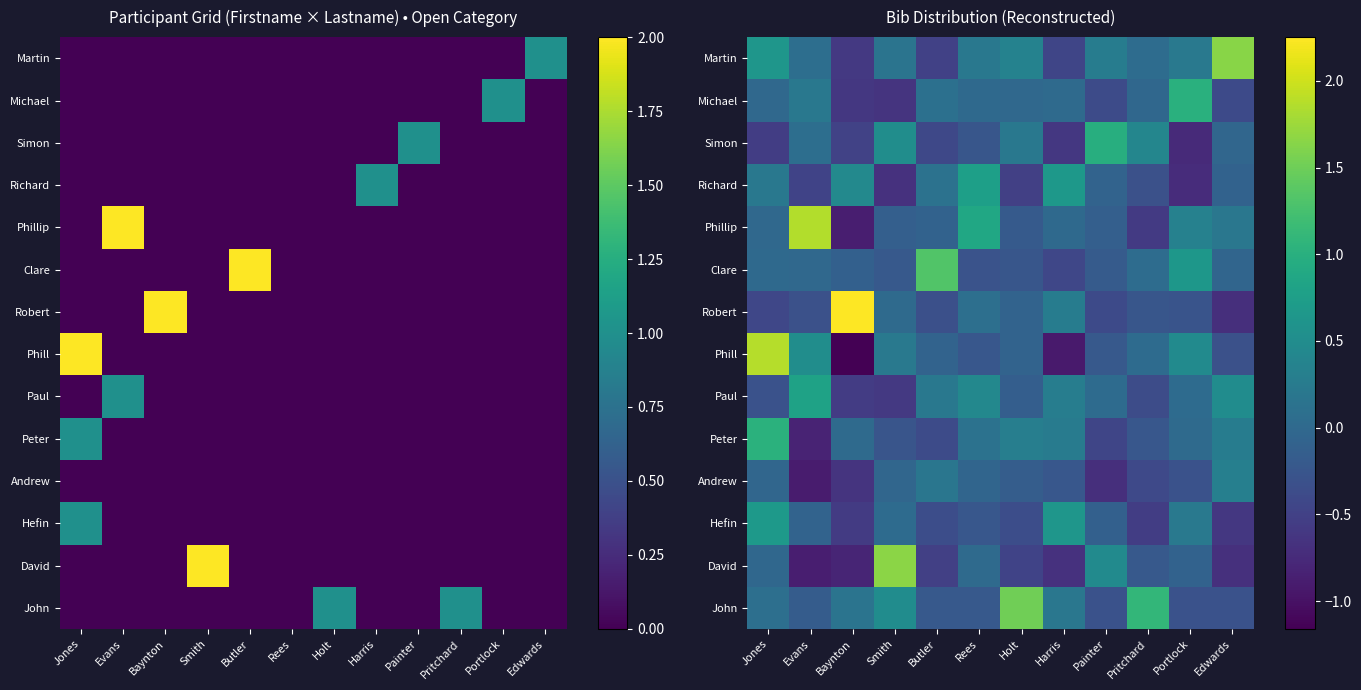

Rank the series at Smith from lowest to highest value.

Richard, Michael, Paul, Peter, Clare, Phillip, Andrew, Robert, Hefin, Martin, Phill, John, Simon, David